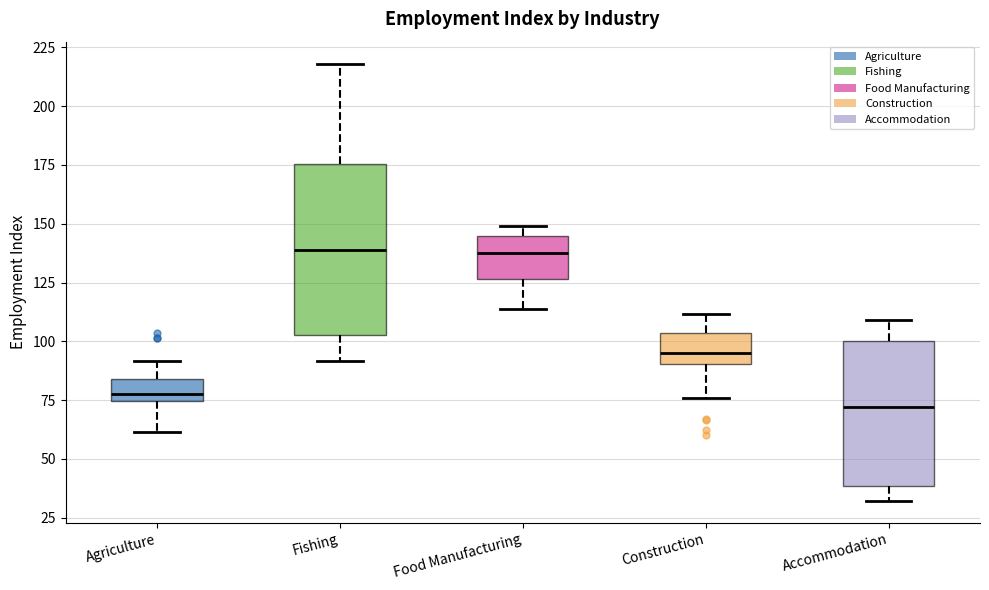

Where does the lower whisker of the box for Agriculture end on the y-axis? The values are not printed on the chart, so give them approximately, as read against the axis.

60